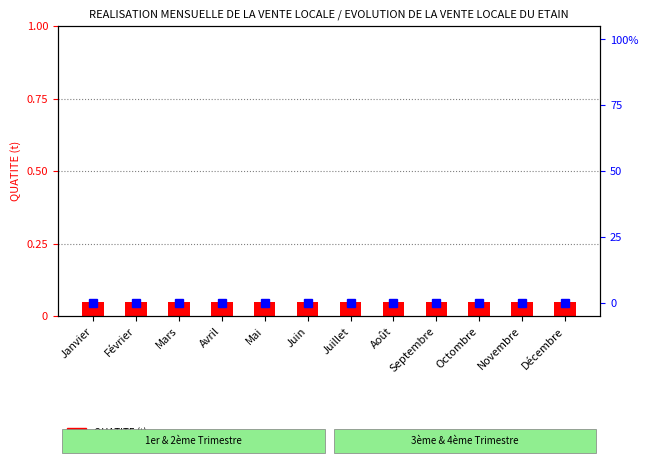

Which series has the largest range (max minus min)?

QUATITE (t)